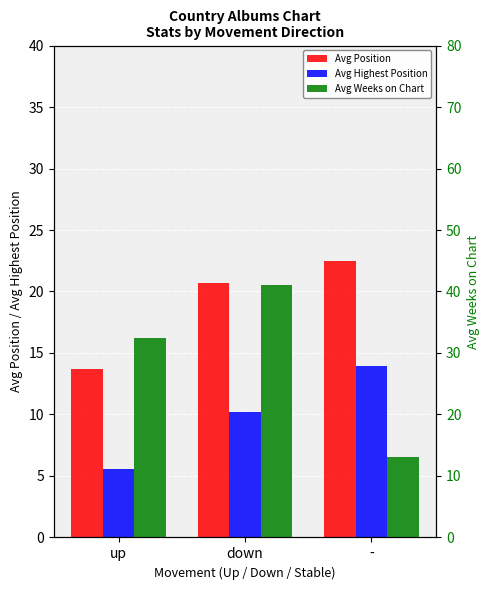

What is the minimum value shown in the chart?

5.6